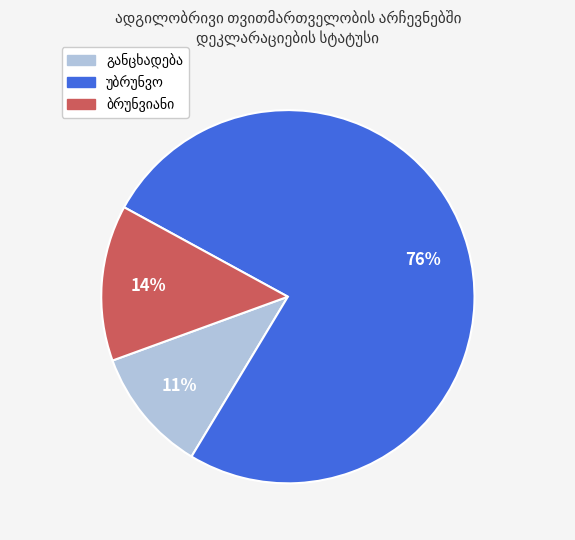

Is there any slice that represents more than half of the pie?

Yes